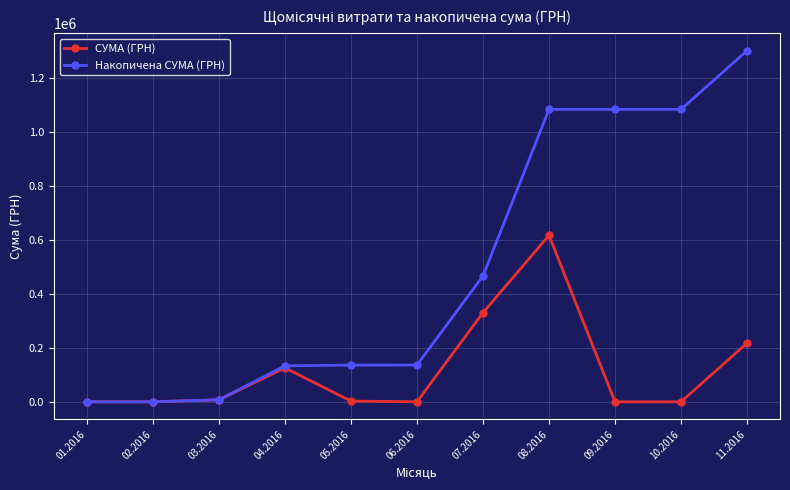

True or false: СУМА (ГРН) has more than 0 interior local peaks.

True